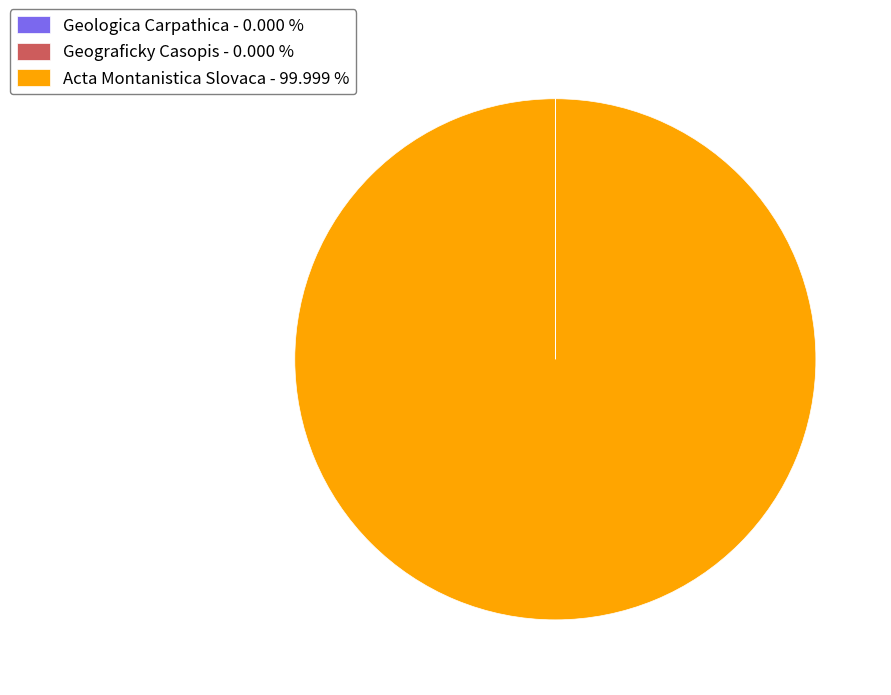

Does any single category account for the majority?

Yes